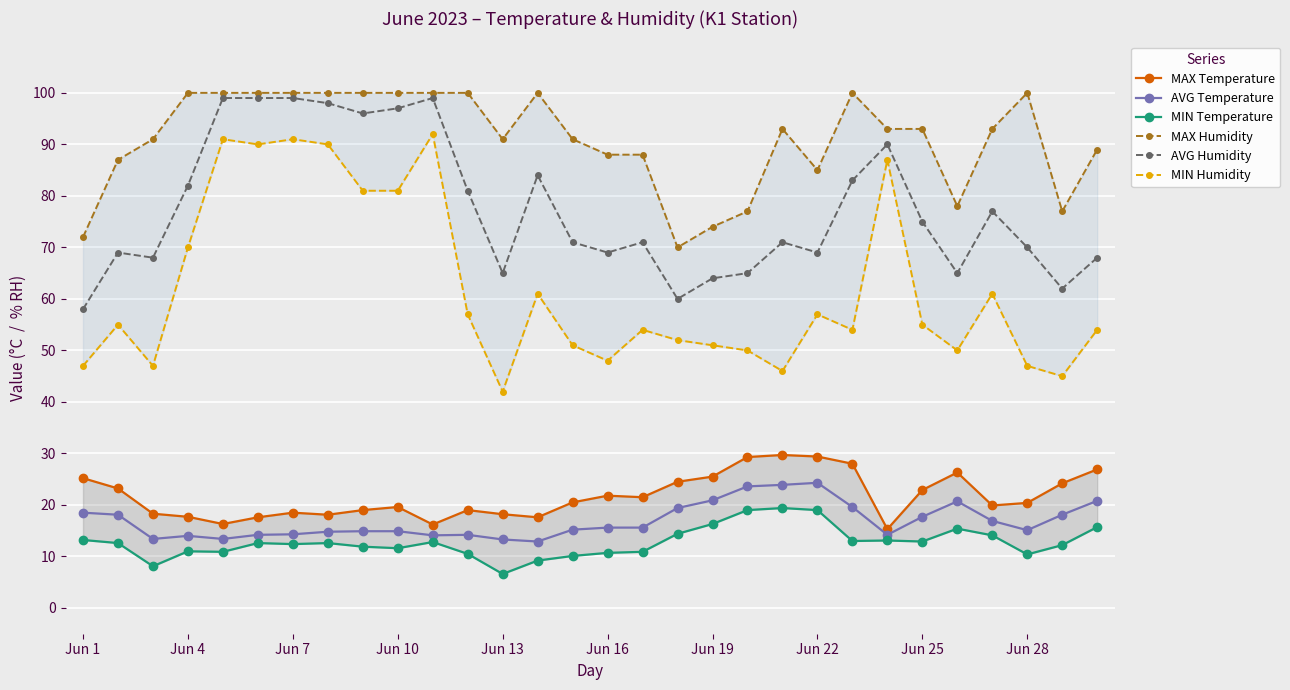

True or false: AVG Temperature has more than 2 interior local peaks.

True